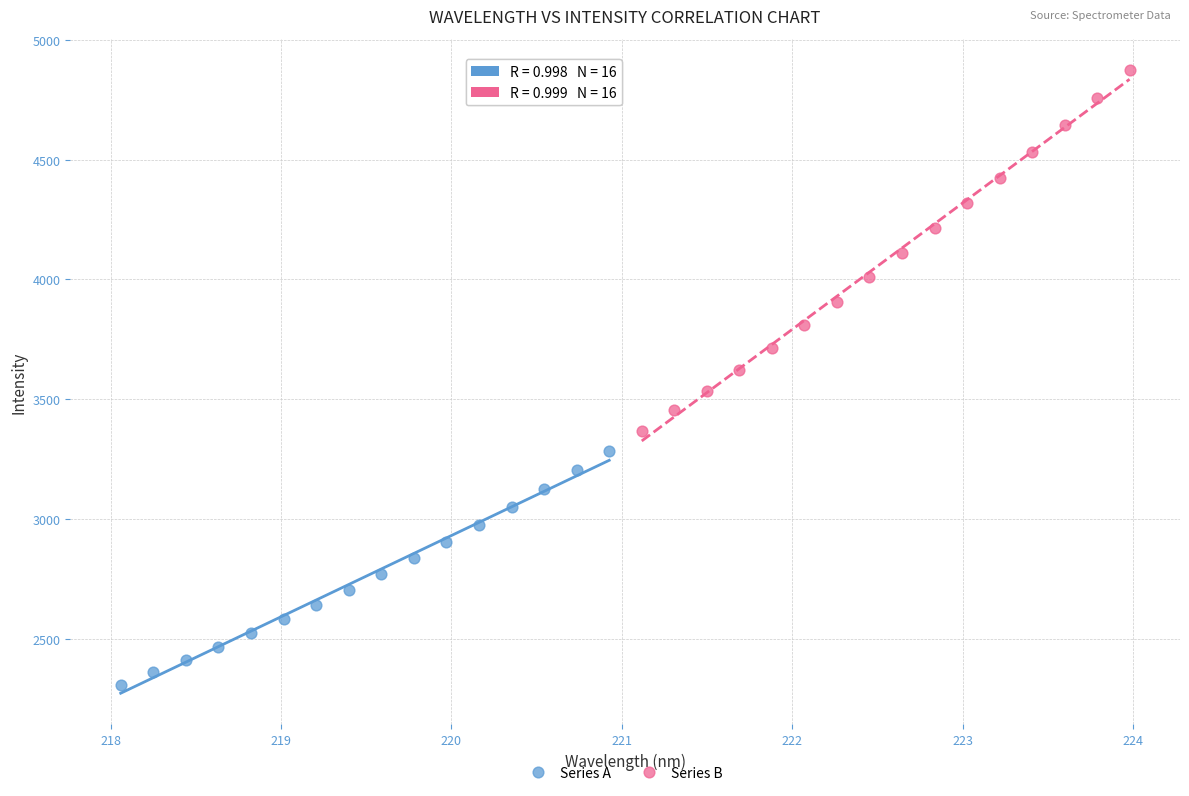

Which series reaches the minimum Y coordinate?

Series A